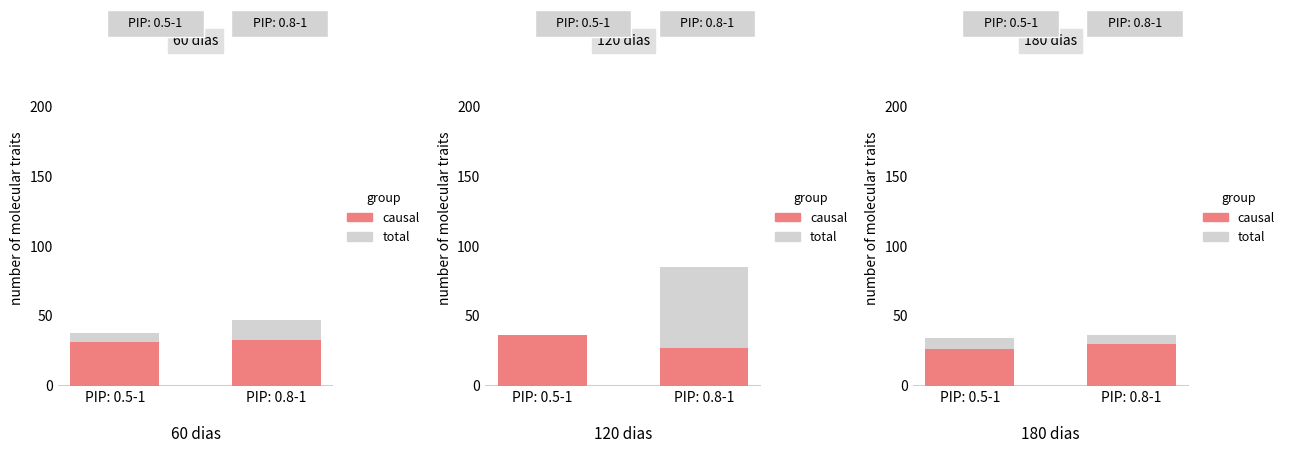

Which series has the largest total across all categories?

causal